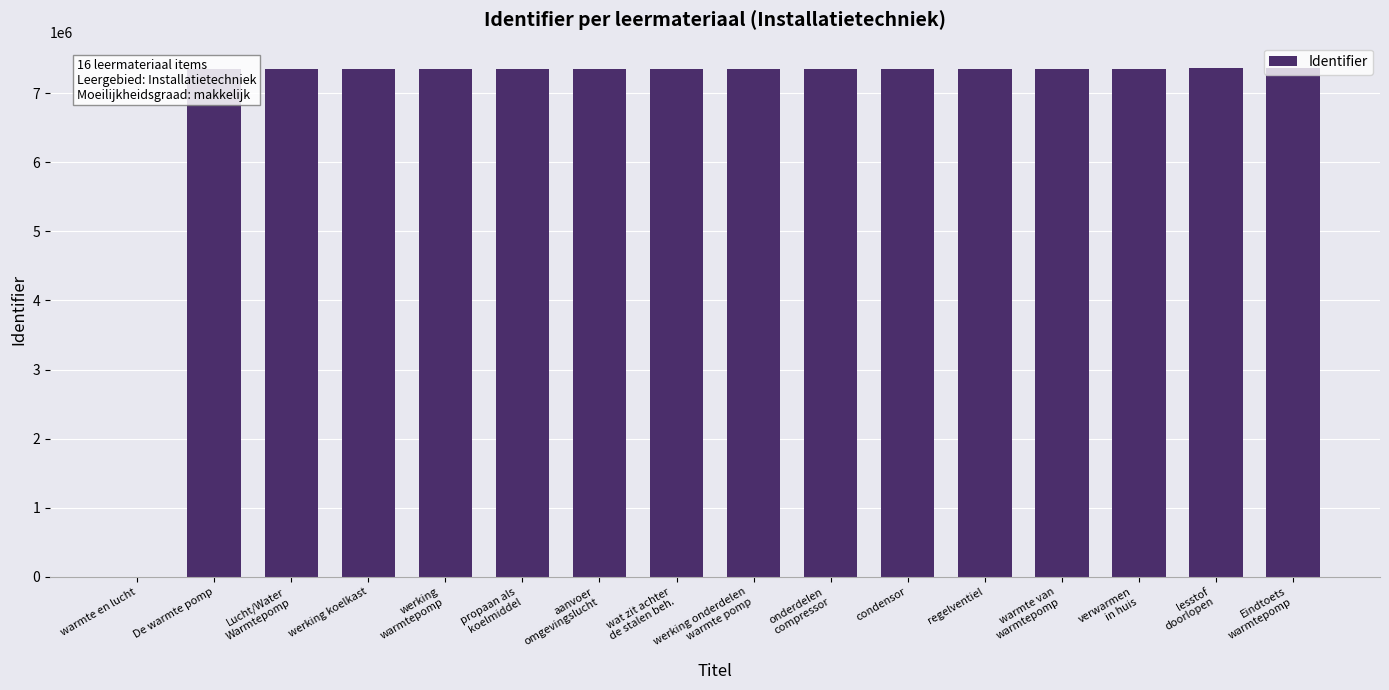

What is the sum of all values?

110246874